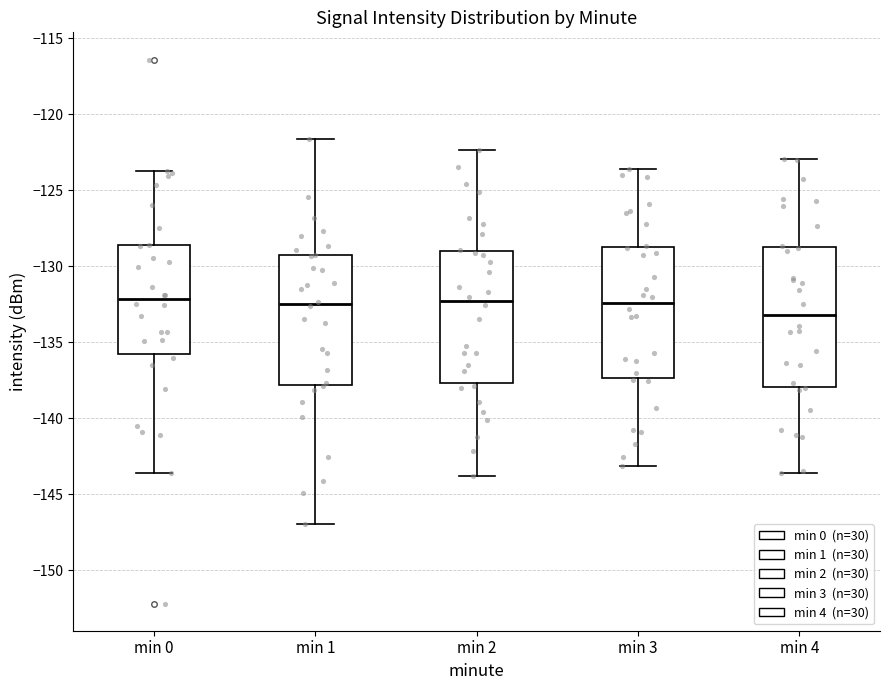

Which box is the tallest, from its lower edge to its upper edge?

min 4